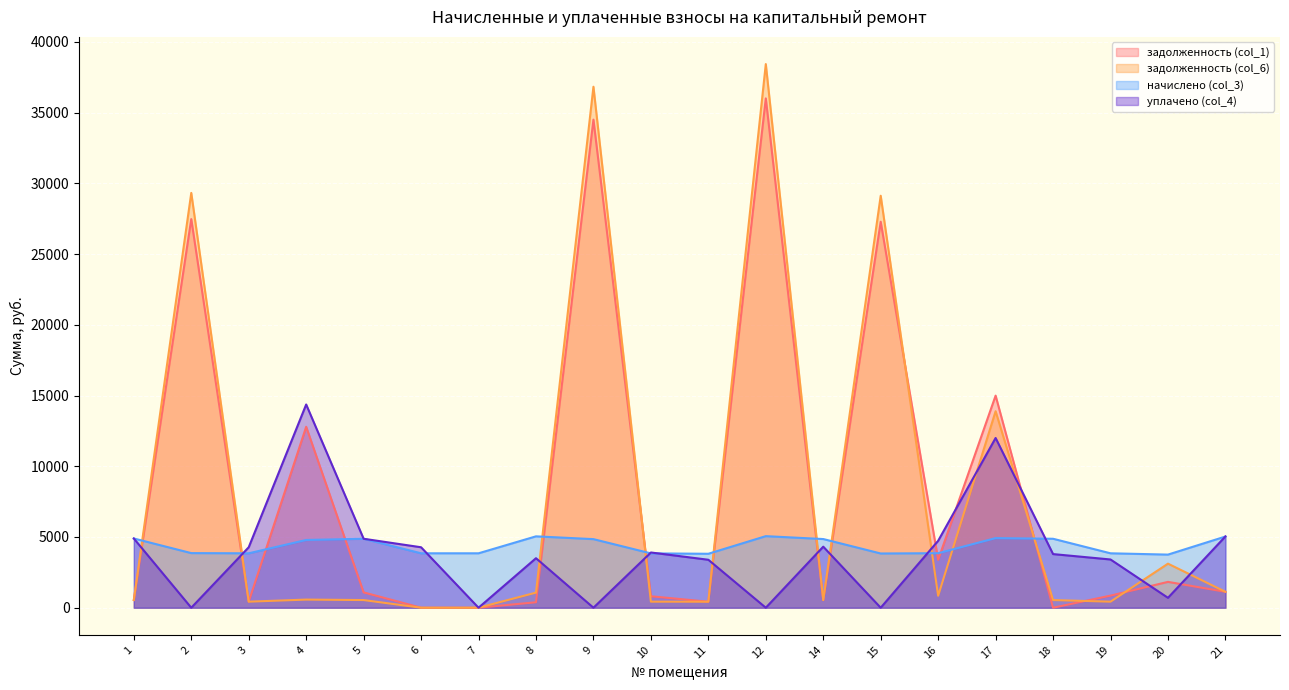

How many interior local peaks does the начислено (col_3) series have?

4